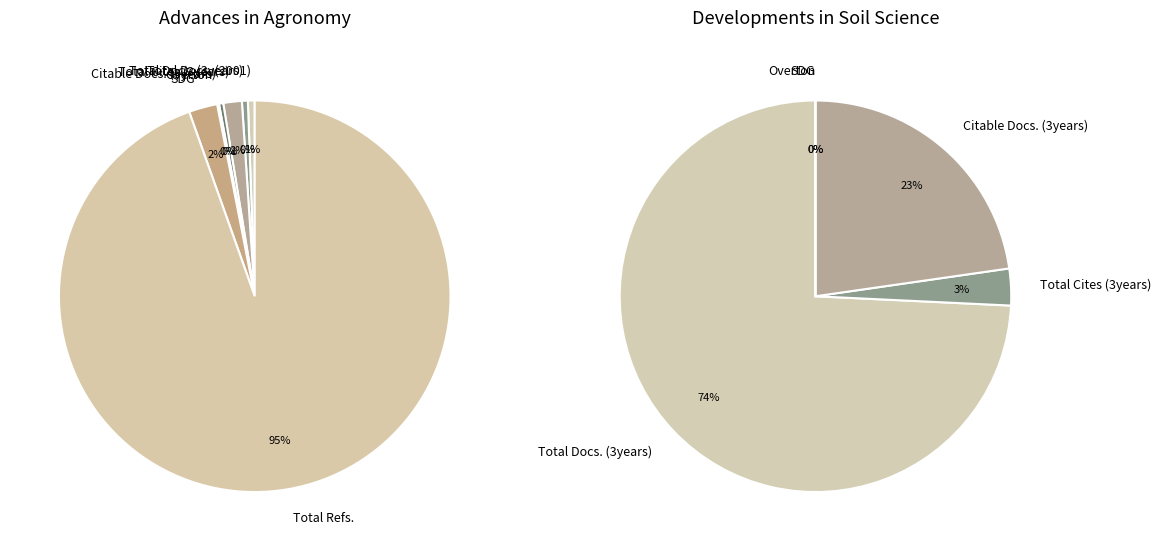

Which has a higher value, Total Docs. (3years) or Total Refs.?

Total Refs.